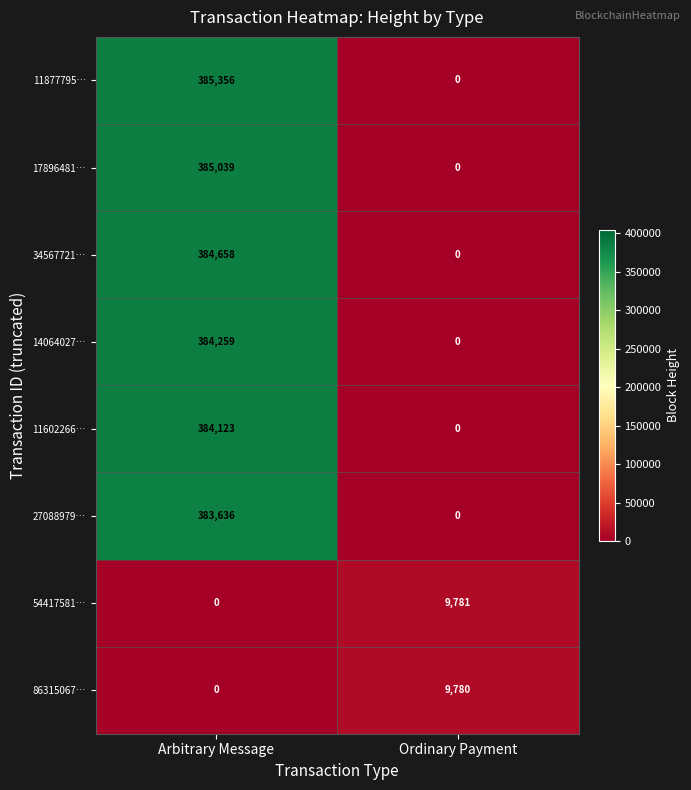

Which series has the largest range (max minus min)?

11877795…